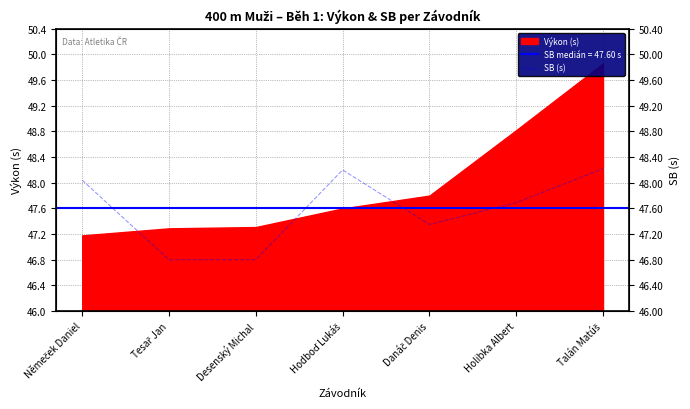

What is the smallest value displayed?

46.8